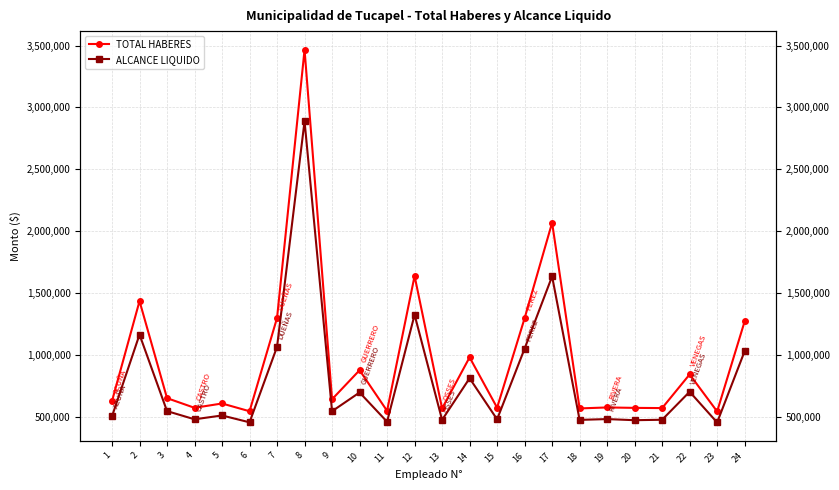

What is the difference between the TOTAL HABERES values at 24 and 8?

2192413